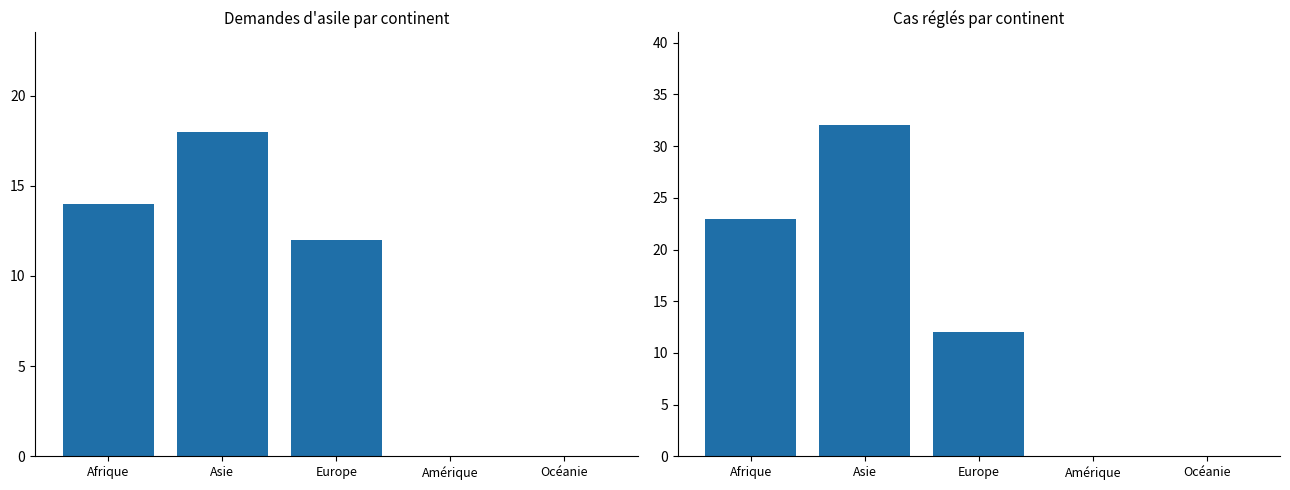

The Total nouvelles demandes d'asile series shows 9 at Océanie. True or false?

False